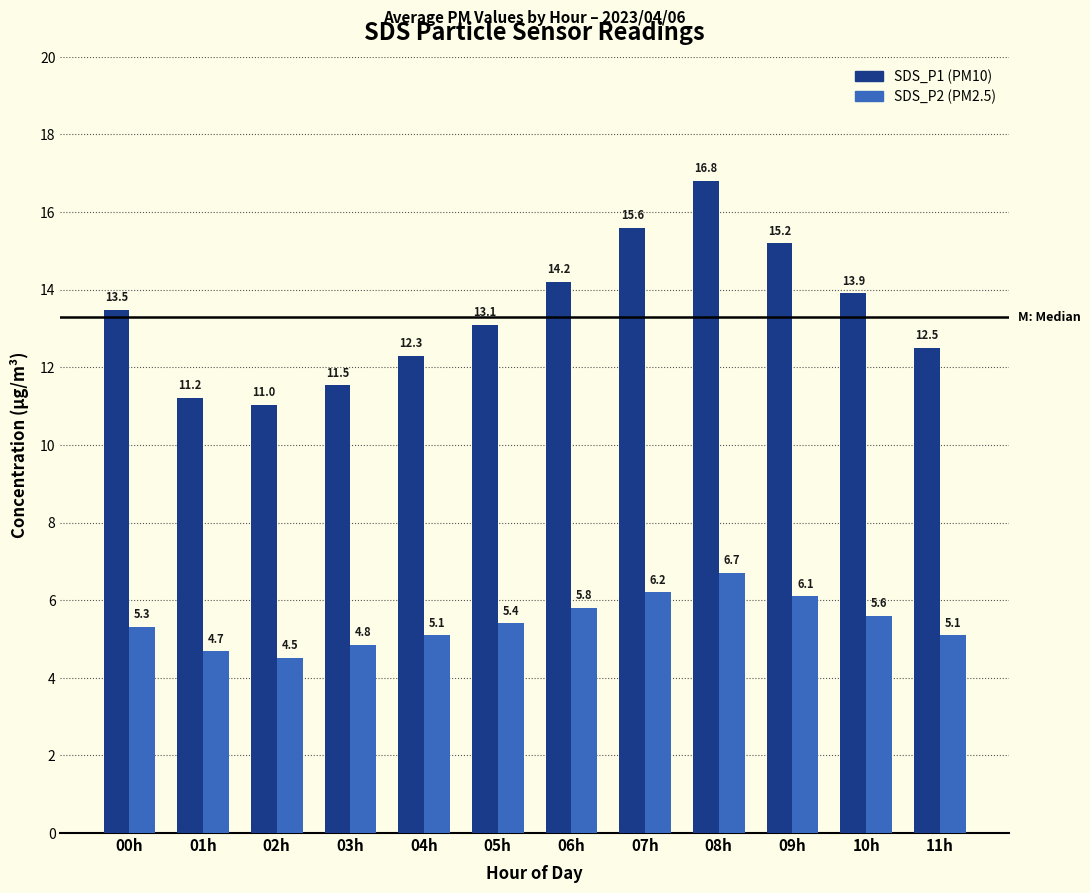

What is the greatest value displayed?

16.8